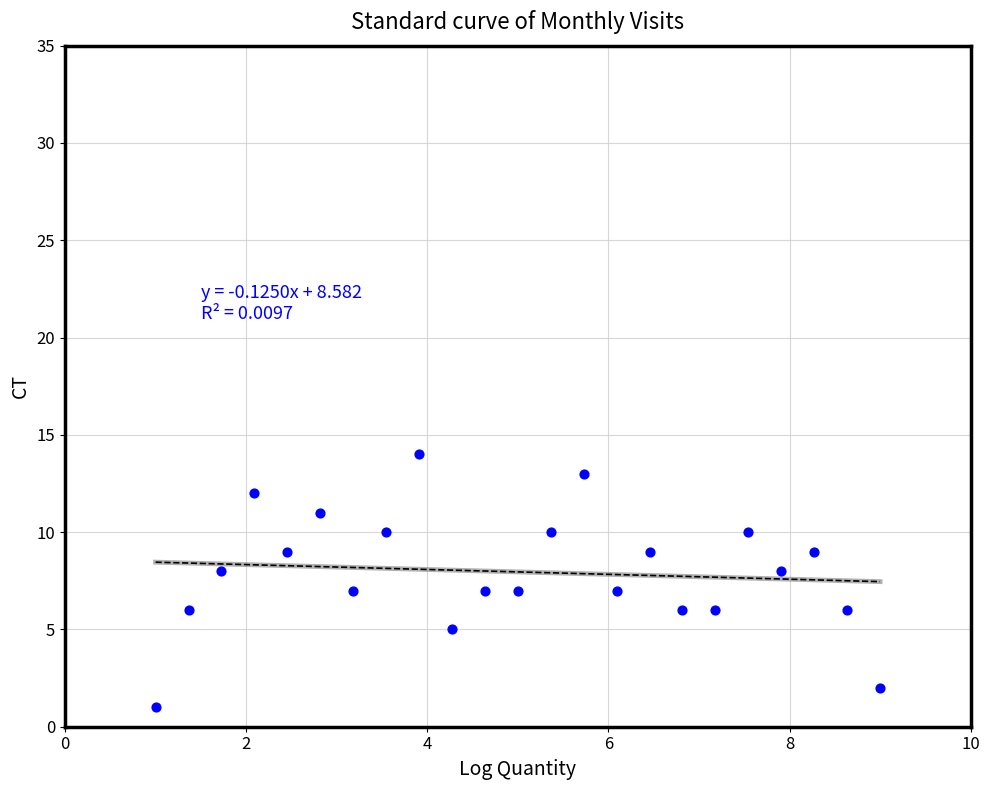

What is the range of Y values (max minus min)?

13